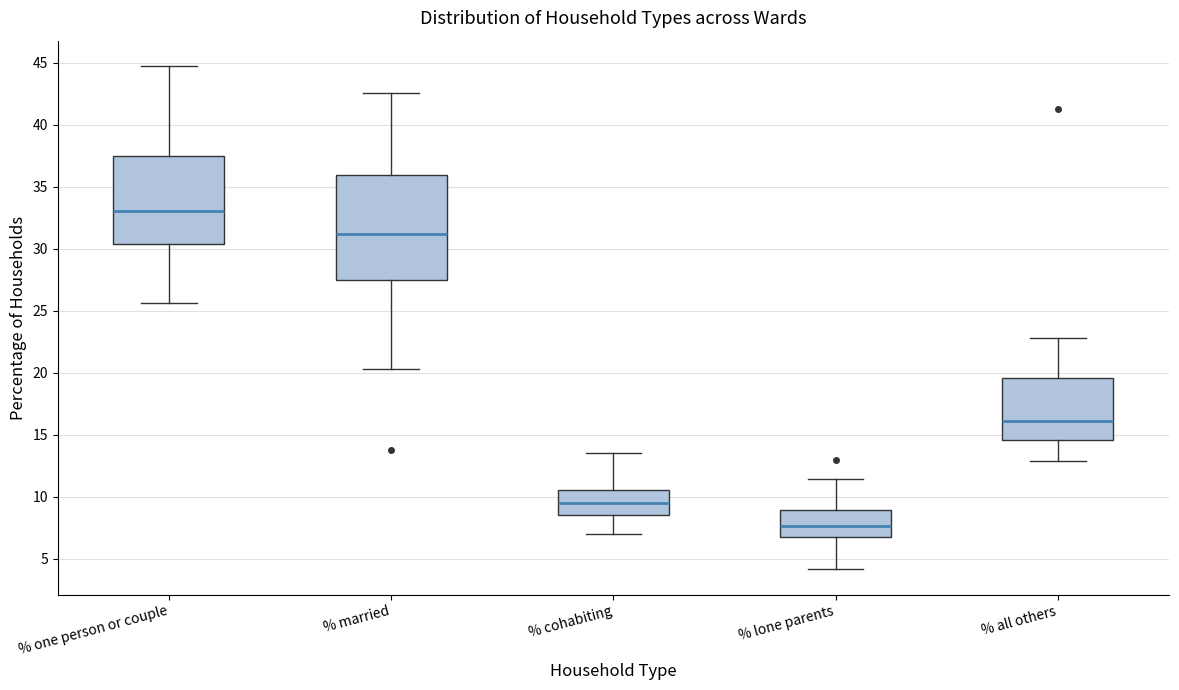

Where does the median line of the box for % lone parents sit on the y-axis? The values are not printed on the chart, so give them approximately, as read against the axis.

7.5